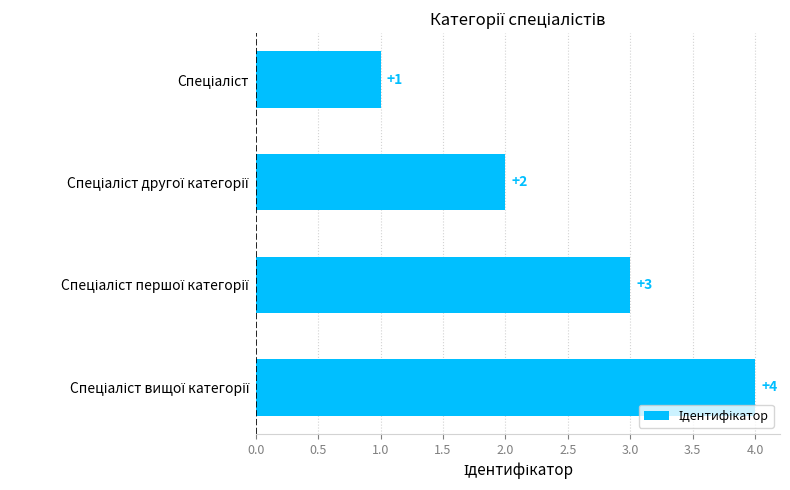

What is the value of the 3rd bar from the top?

3